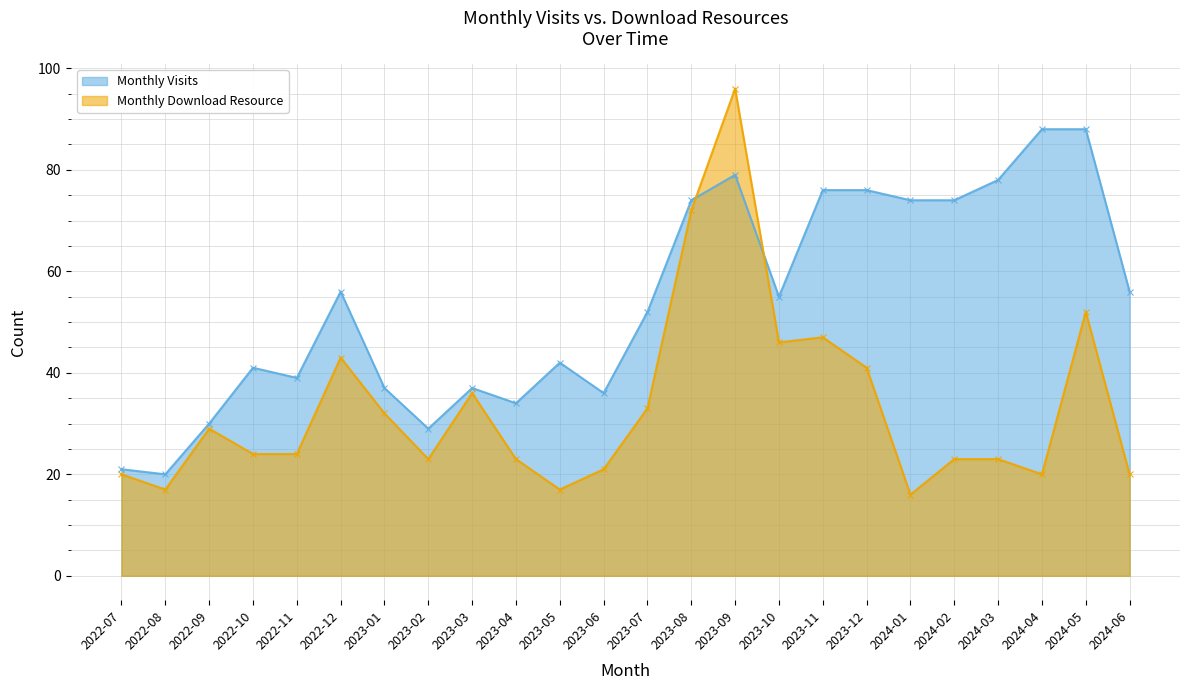

How many lines are shown in the chart?

2